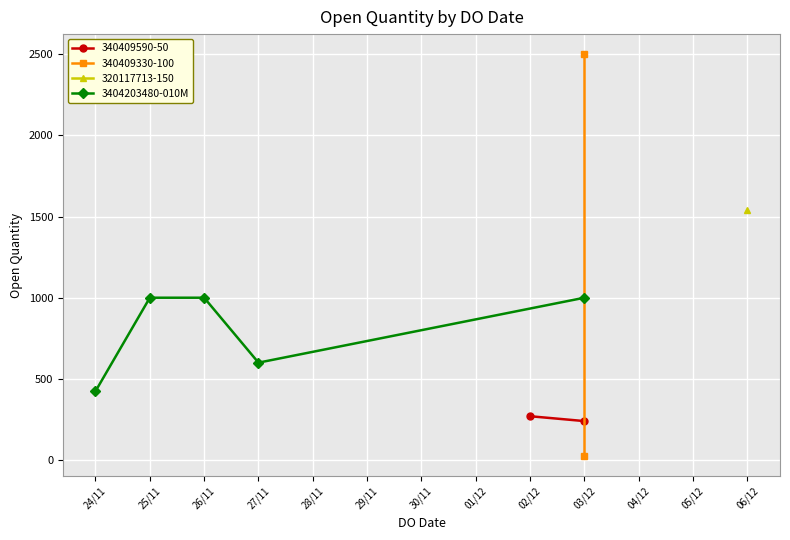

What value does the data have at 27/11, to the nearest 100?

600